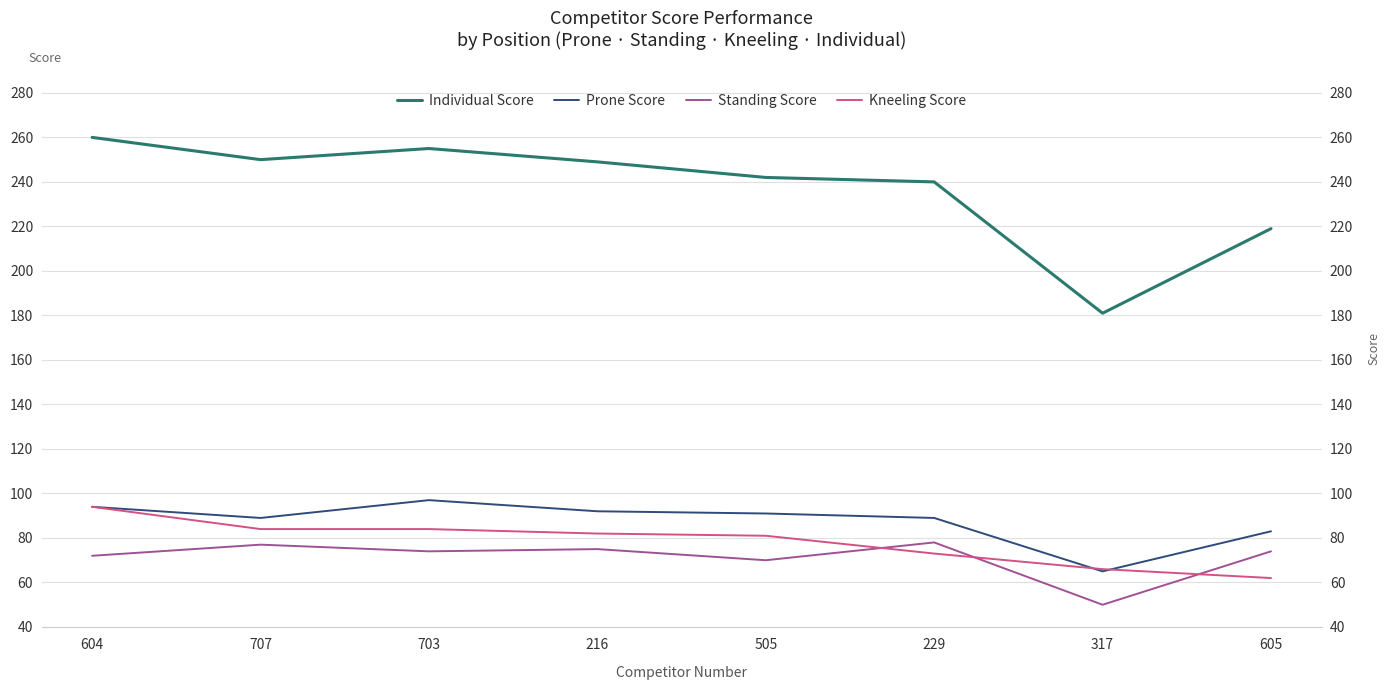

Does the chart have visible grid lines?

Yes